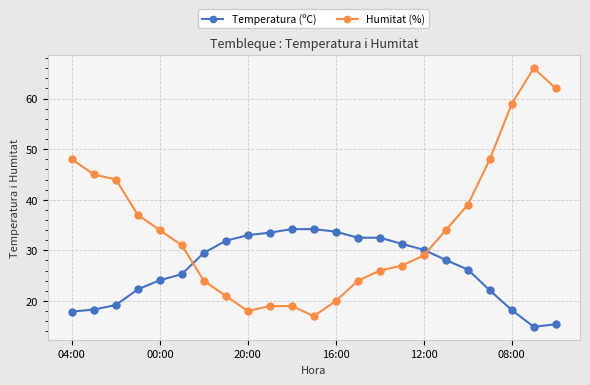

How many distinct data groups are displayed?

2